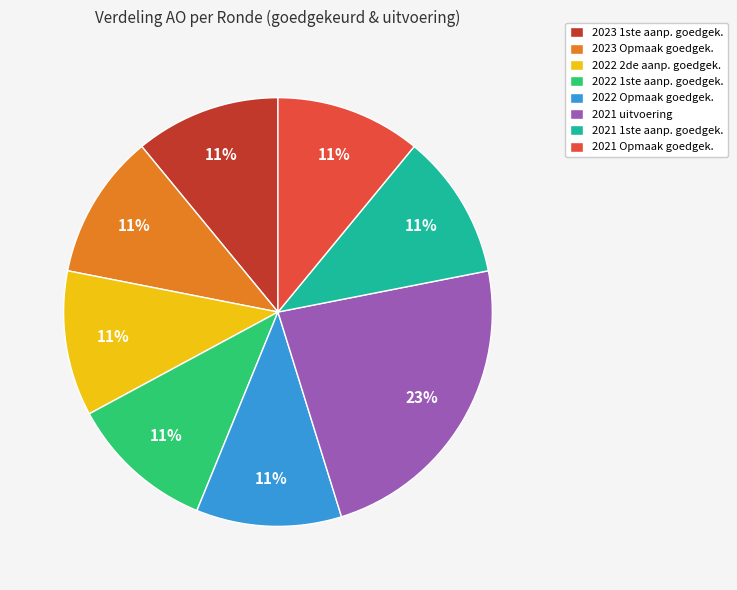

To the nearest percent, what portion does 2023 Opmaak goedgek. represent?

11%